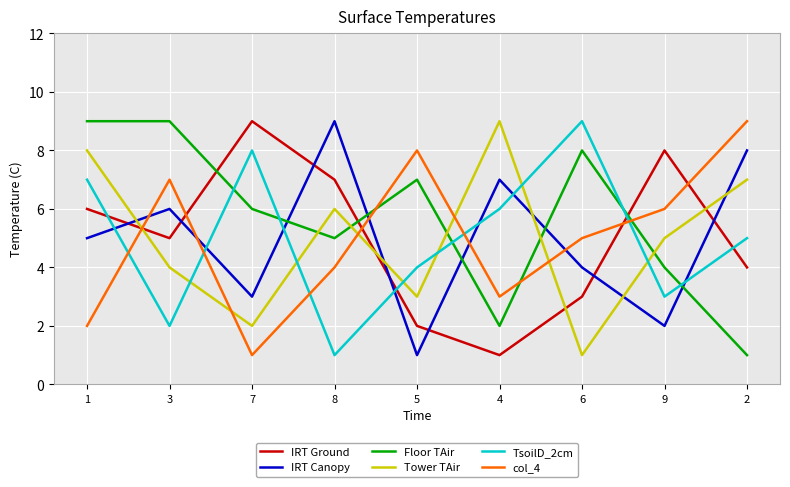

At 1, list the series in order from smallest to largest.

col_4, IRT Canopy, IRT Ground, TsoilD_2cm, Tower TAir, Floor TAir